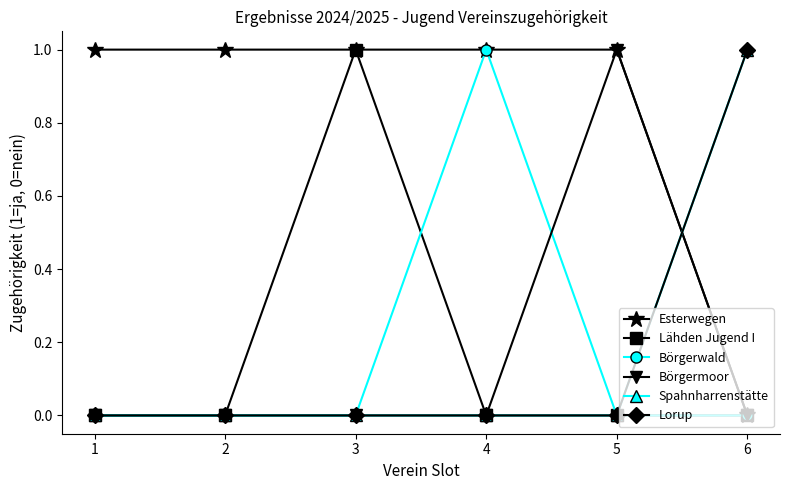

Is this an area chart (filled region under the line)?

No